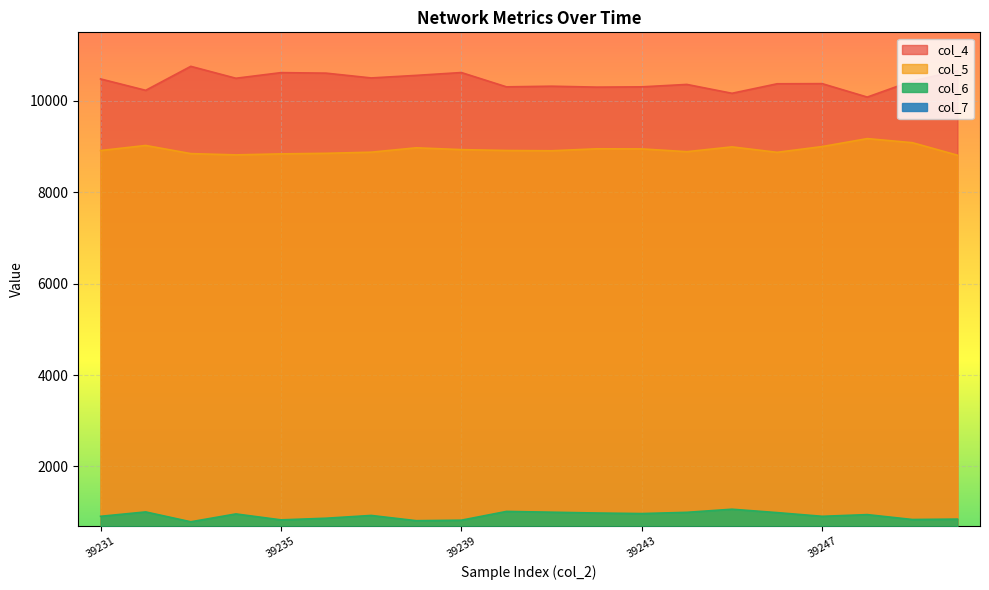

What is the difference between the highest and lowest values at 39243?

10173